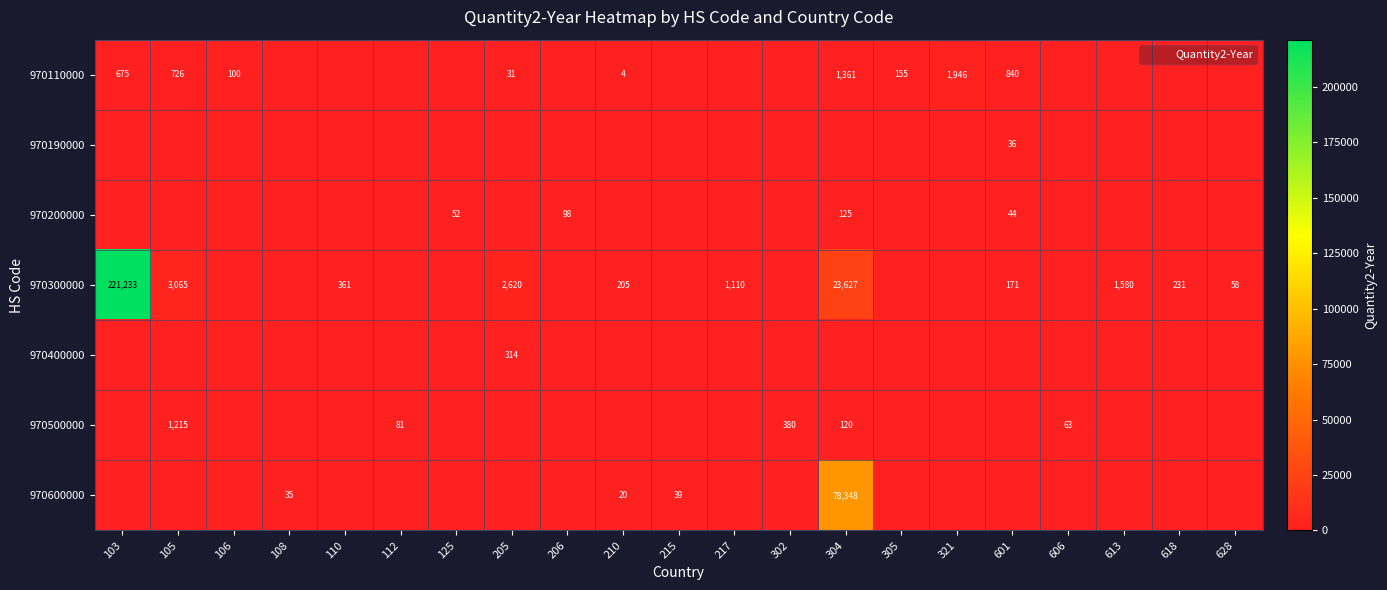

Count the number of categories in the chart.

21